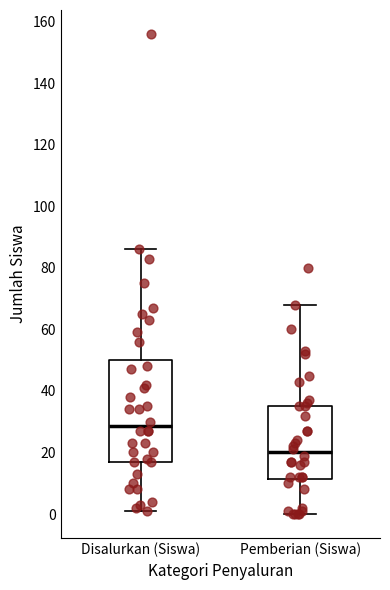

Reading left to right, read every box against the y-axis: the position of its median line, the range the box covers, and the ends of its whiskers. The values are not printed on the chart, so give them approximately, as read against the axis.

Disalurkan (Siswa): median 28, box 18 to 50, whiskers 2 to 86
Pemberian (Siswa): median 20, box 12 to 36, whiskers 0 to 68